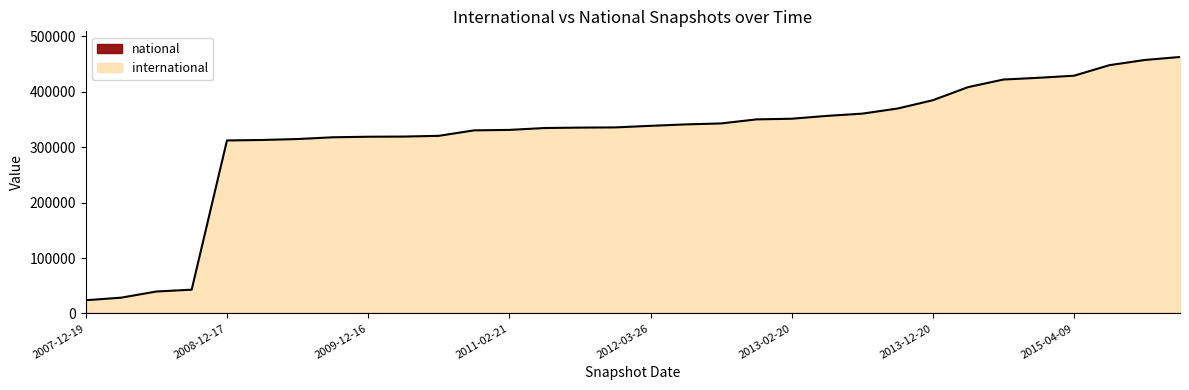

True or false: international and national cross at least once.

False